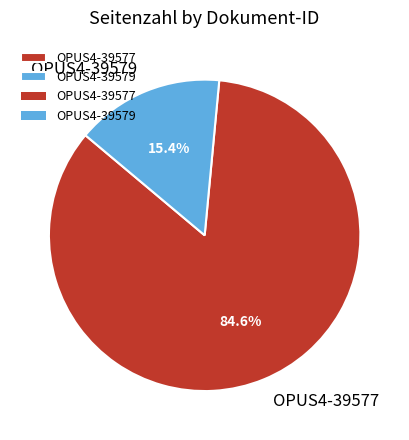

Approximately how many times larger is the value at OPUS4-39577 compared to OPUS4-39579?

5.5